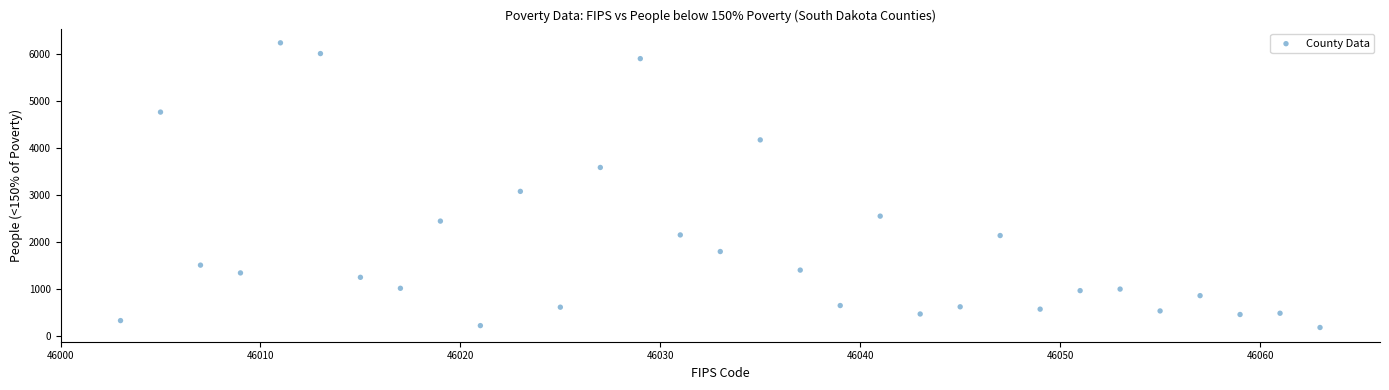

What Y value in the scatter plot is closest to 3206?

3074